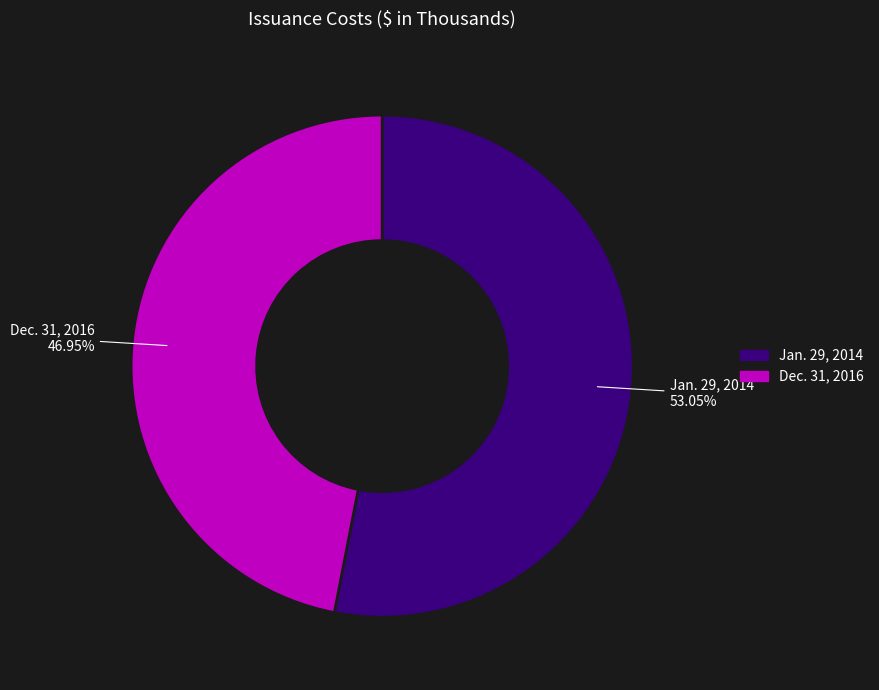

Is the sum of Dec. 31, 2016 and Jan. 29, 2014 greater than half?

Yes